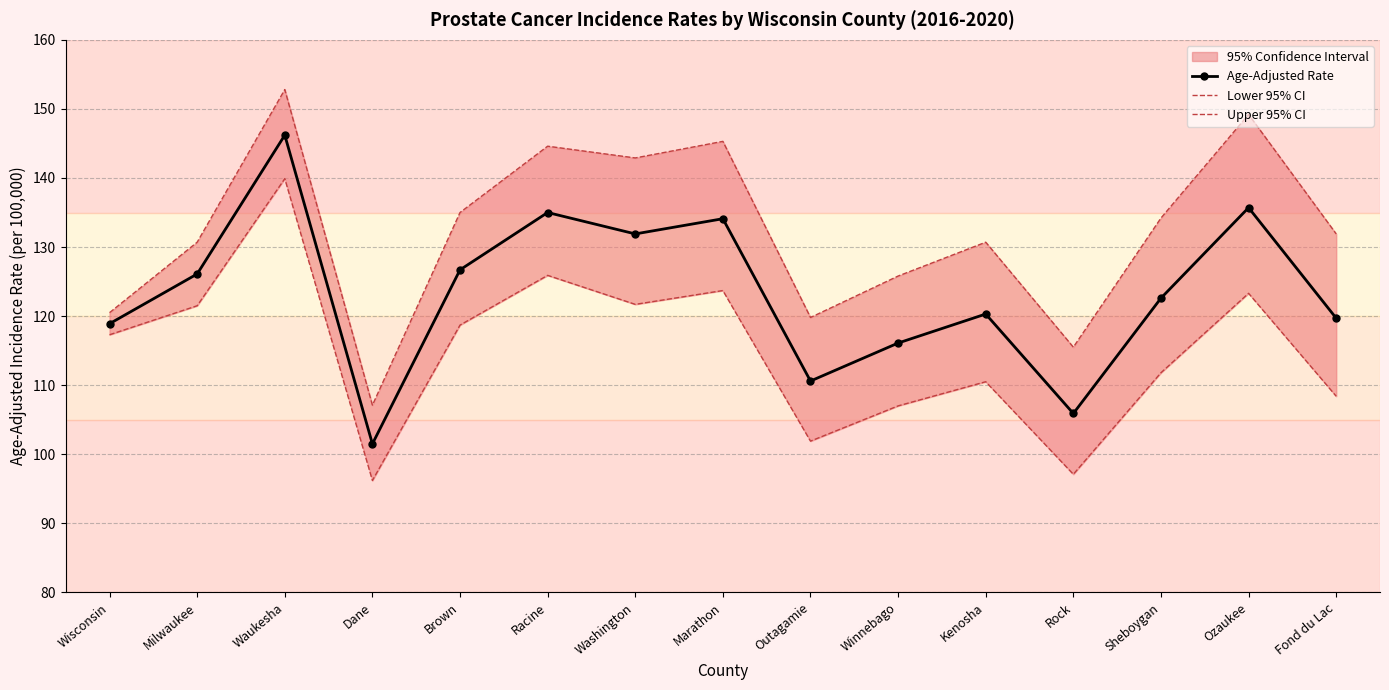

True or false: Lower 95% CI and Upper 95% CI cross at least once.

False